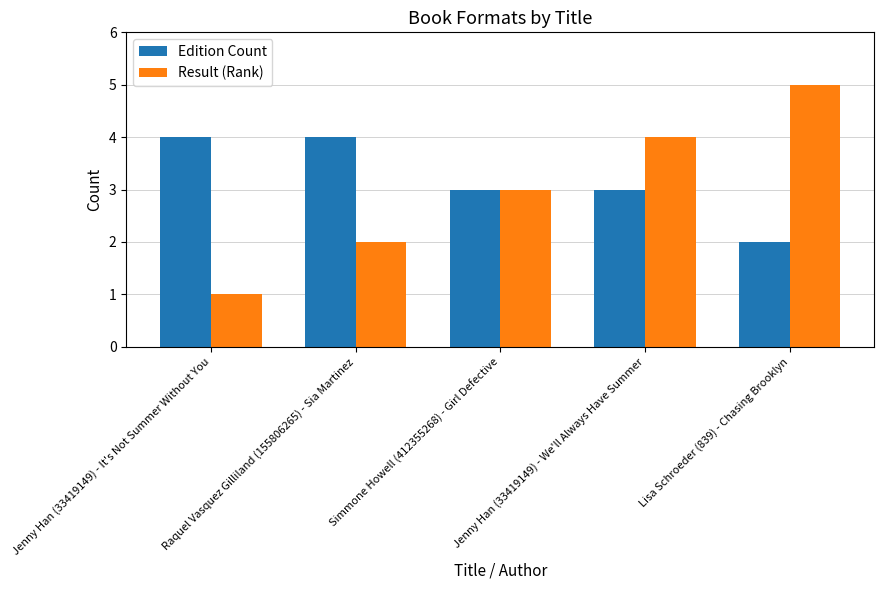

How many bars are there in total?

10